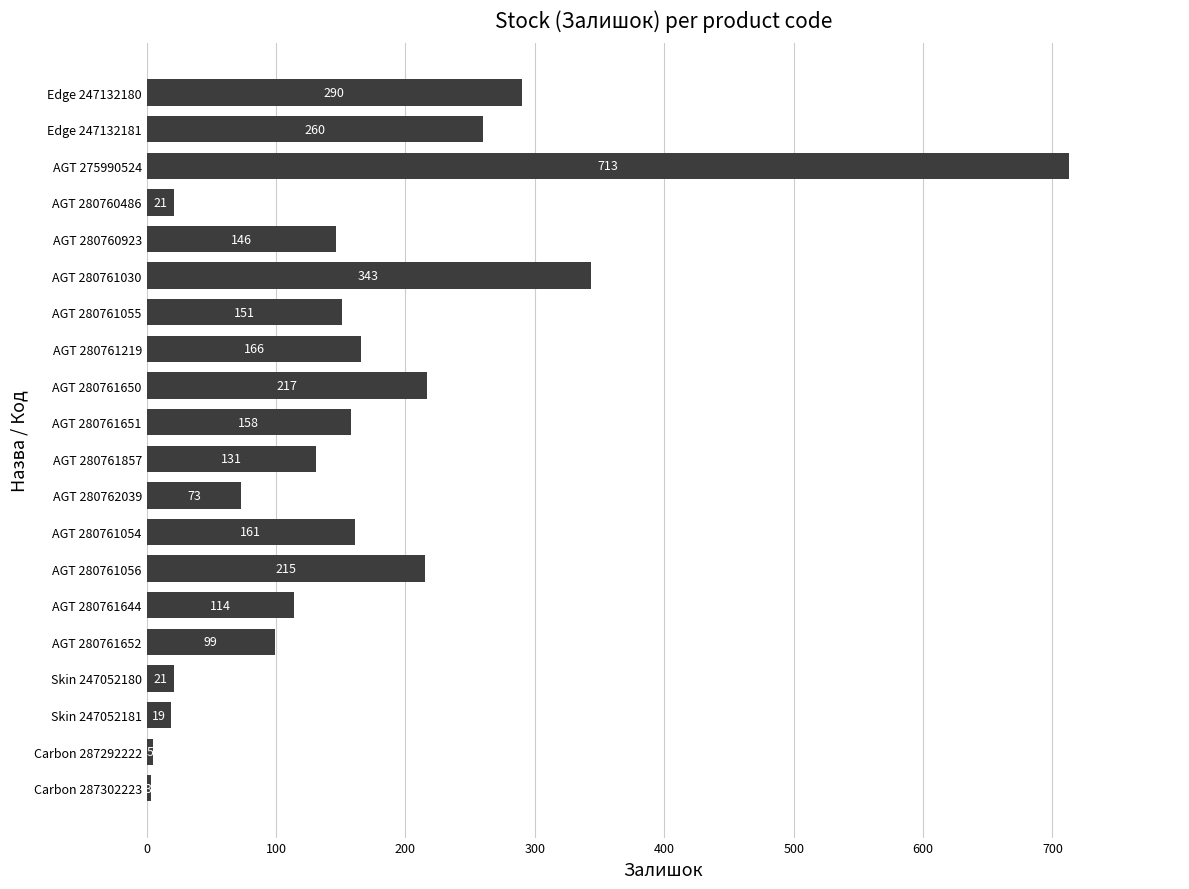

Which category has the lowest value across all series?

Carbon 287302223